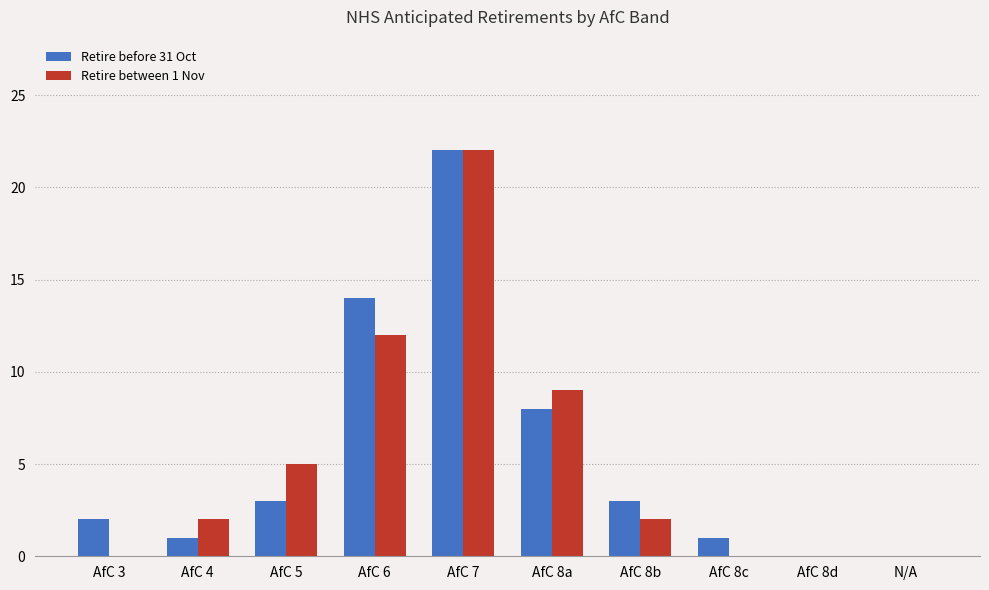

Is it true that Retire between 1 Nov equals 31 at AfC 7?

False